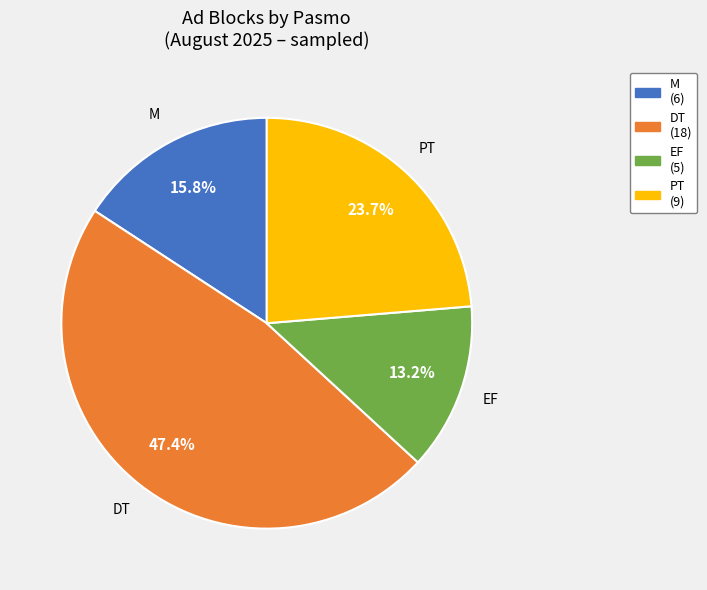

To the nearest percent, what is the difference between the largest and smallest slice percentages?

34%